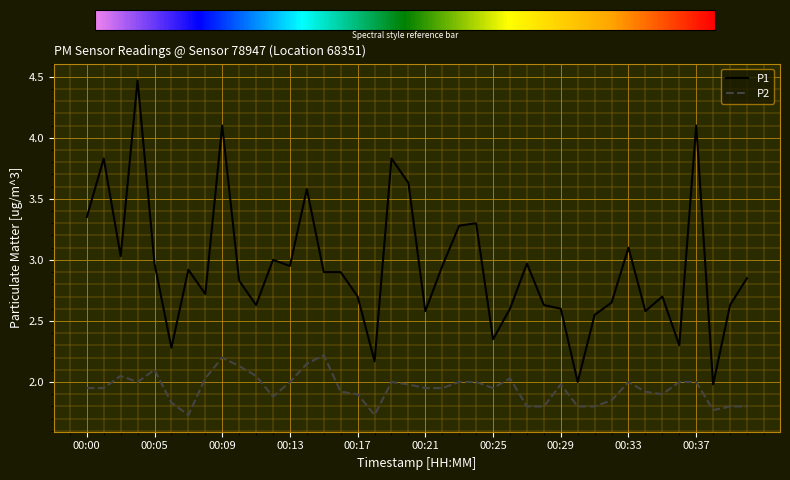

Is this an area chart (filled region under the line)?

No